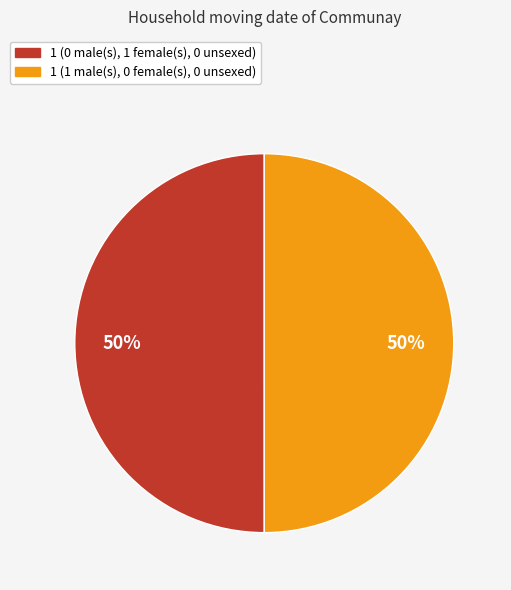

How many slices are in this pie chart?

2